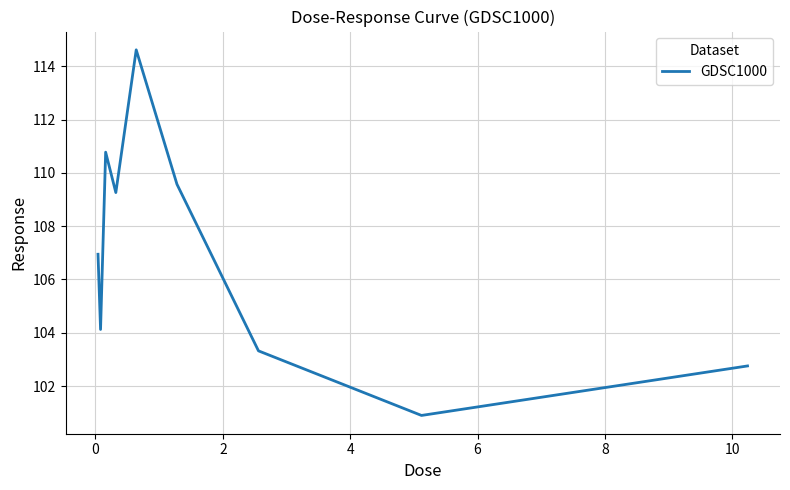

What is the difference between the maximum and minimum values?

13.7